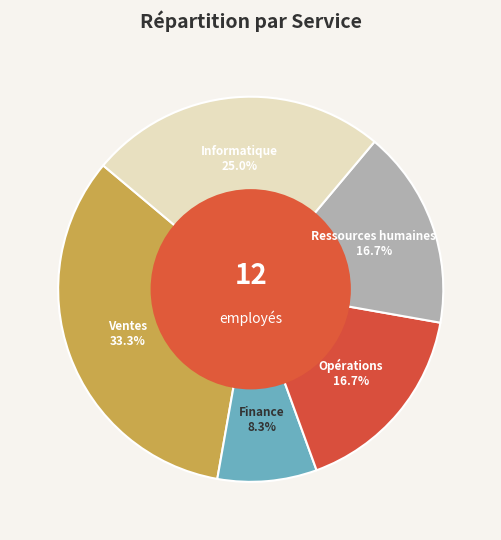

To the nearest percent, what is the average slice percentage?

20%